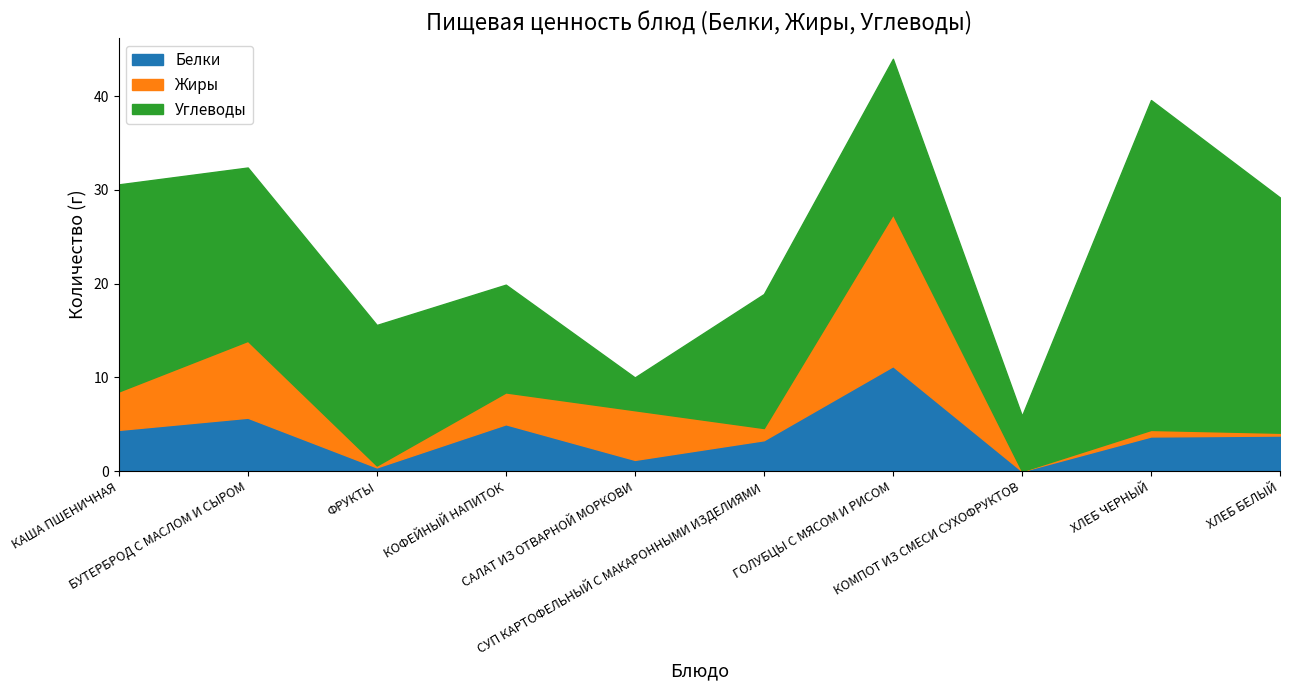

What is the label of the 7th point from the left?

ГОЛУБЦЫ С МЯСОМ И РИСОМ